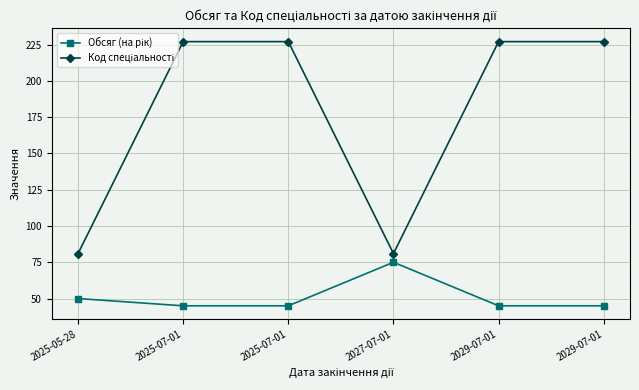

List the series in order of their peak value, highest first.

Код спеціальності, Обсяг (на рік)